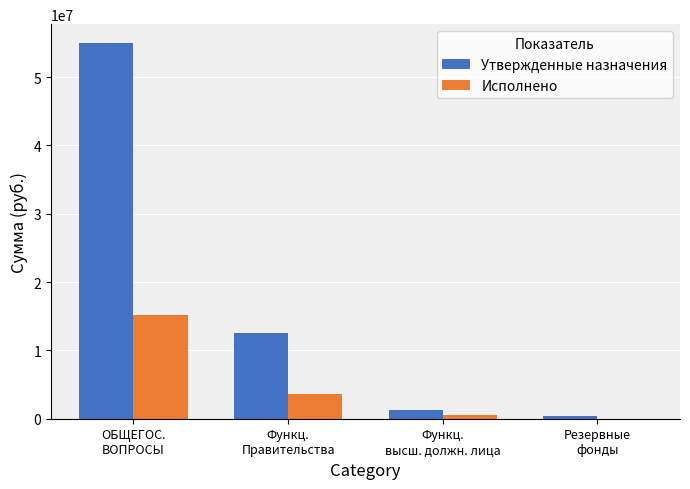

Is the value of Утвержденные назначения at Функц.
высш. должн. лица greater than the value of Исполнено at Функц.
Правительства?

No